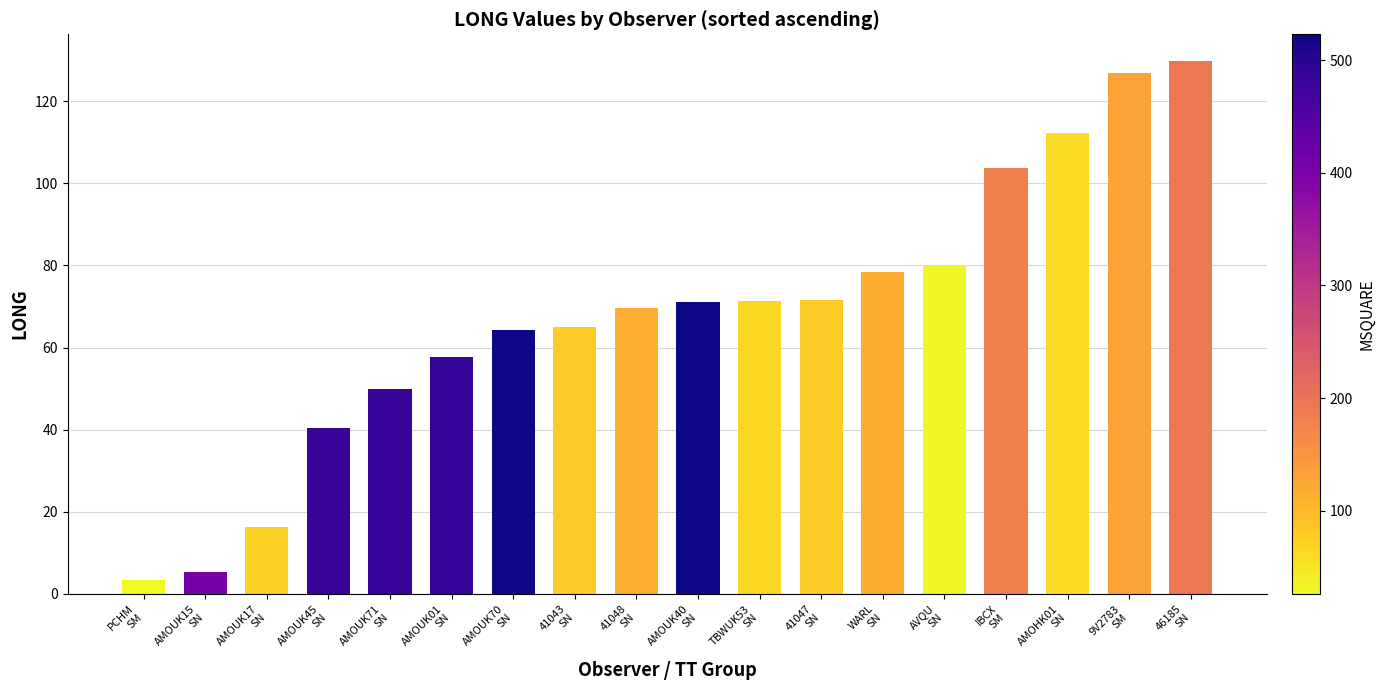

What is the value of the 13th bar from the left?

78.3